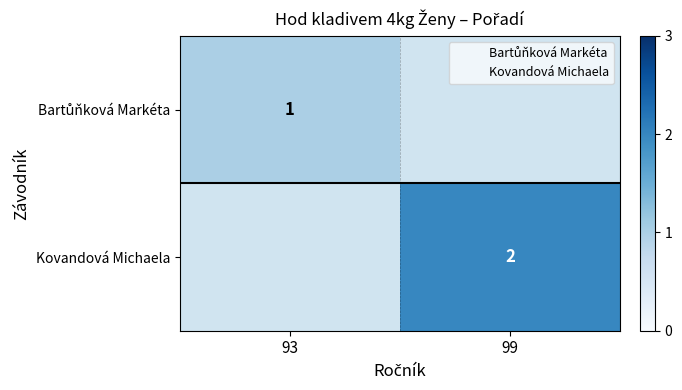

The value of Kovandová Michaela at 99 is 3.4. True or false?

False